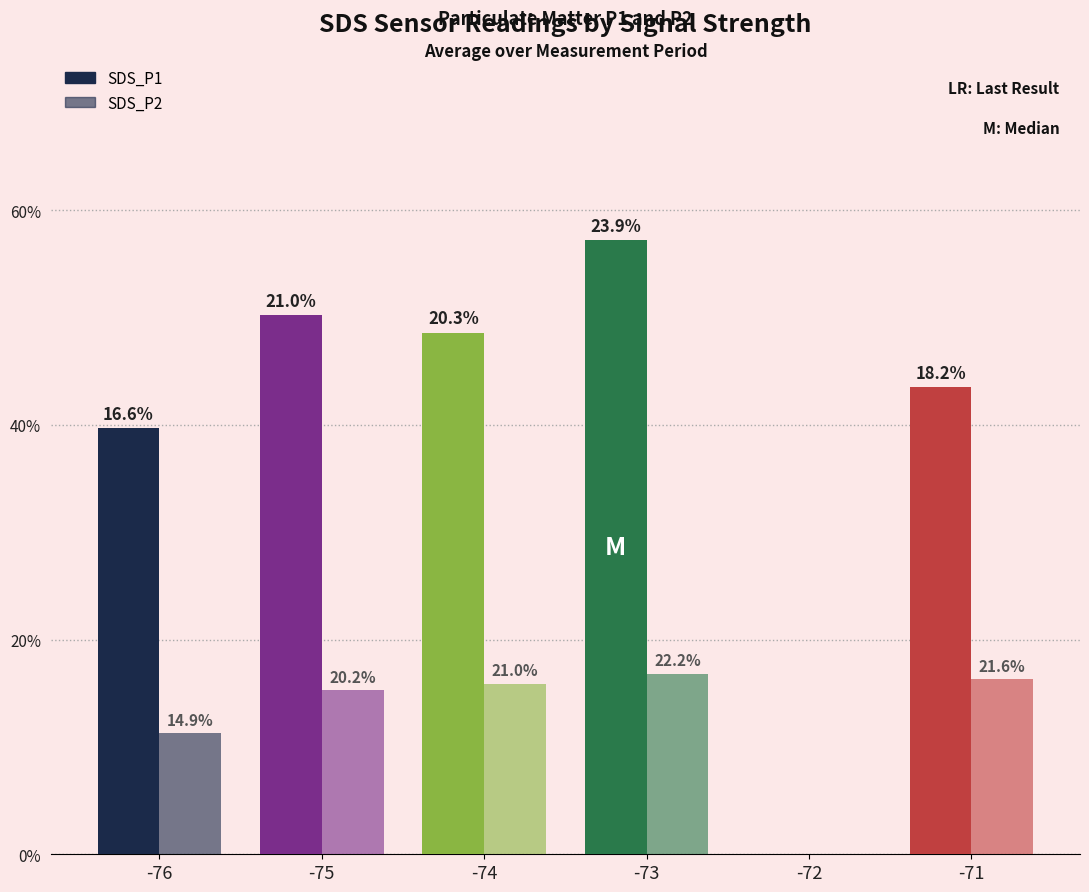

Are the bars horizontal?

No